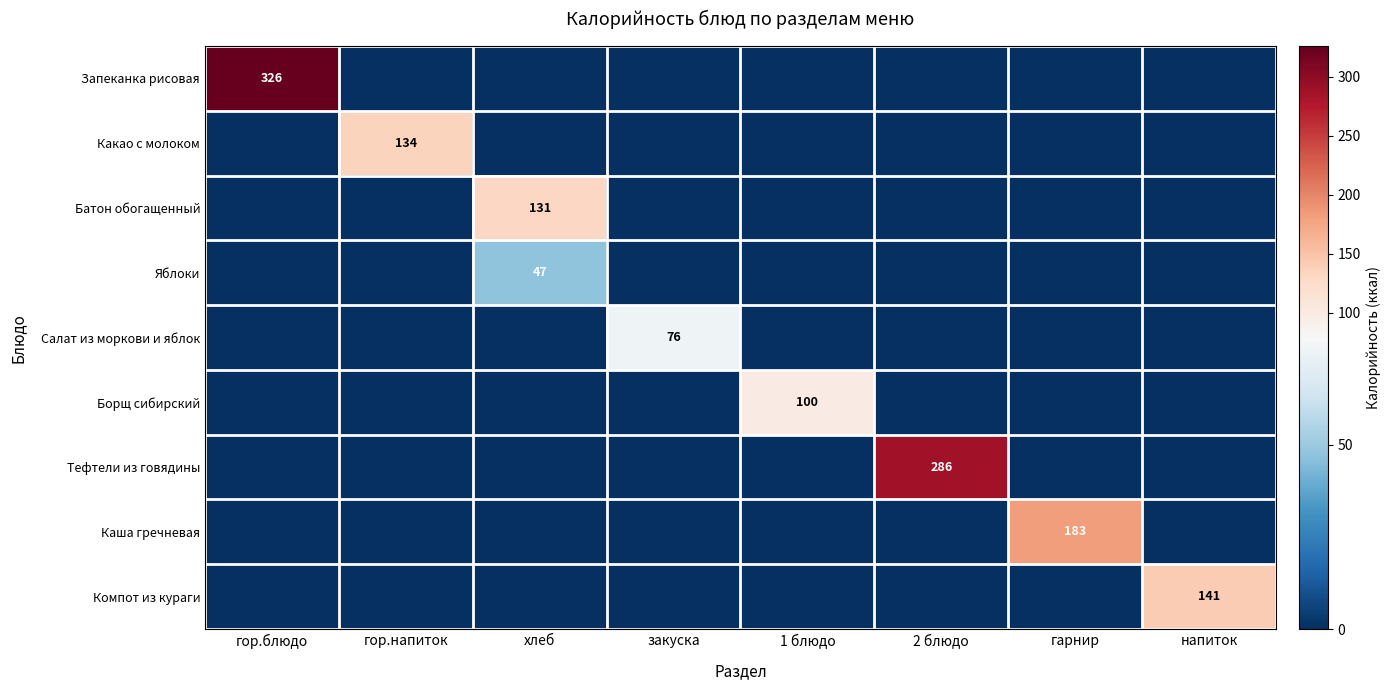

The value of Борщ сибирский at 1 блюдо is 100. True or false?

True